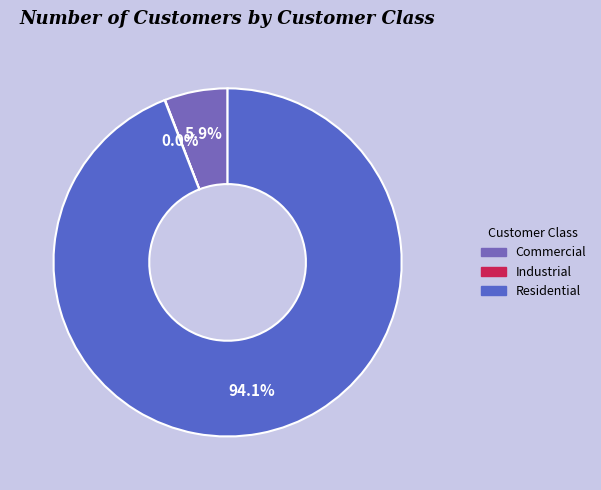

Is Residential the majority of the pie?

Yes